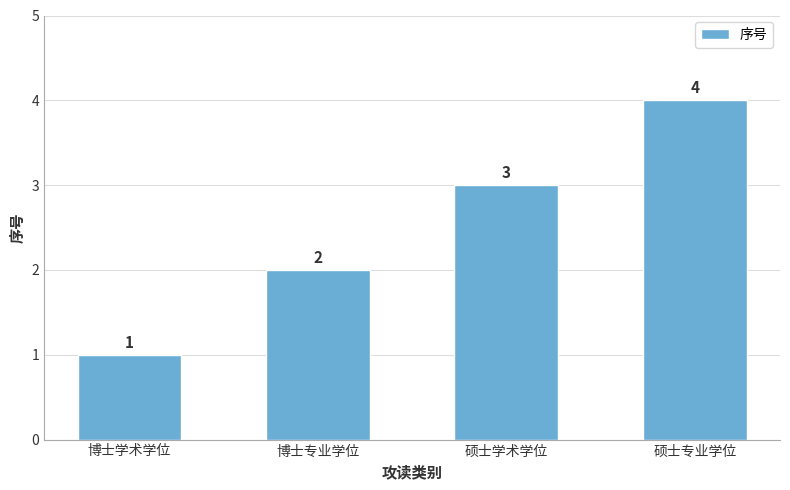

The value at 博士学术学位 is 2. True or false?

False